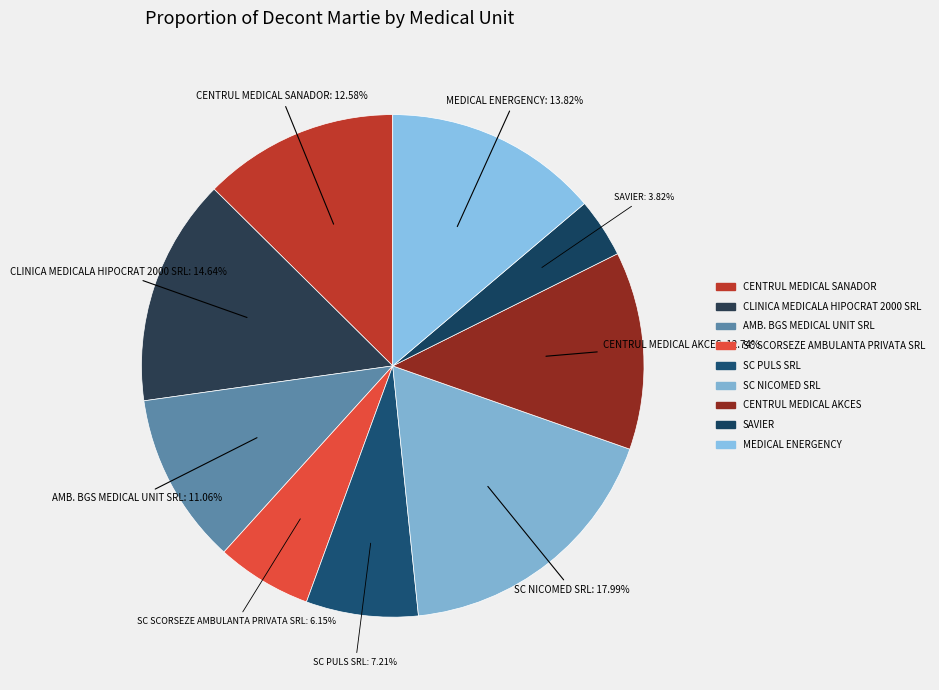

Which category has the smallest portion of the pie?

SAVIER